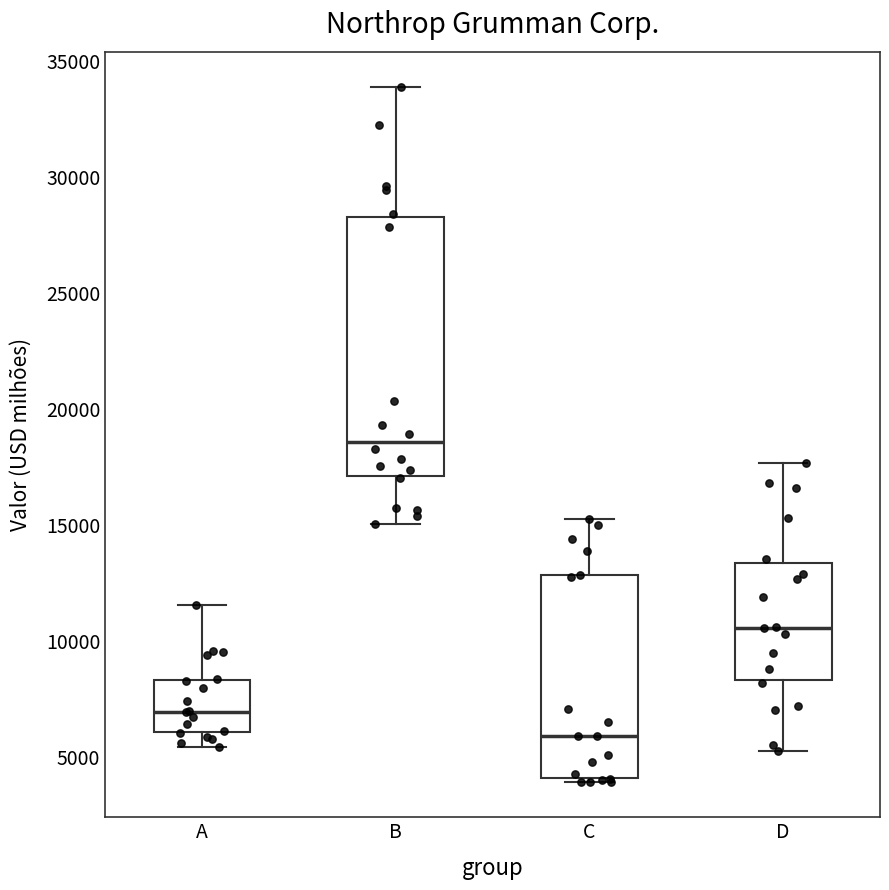

Which box's median line is the lowest?

C